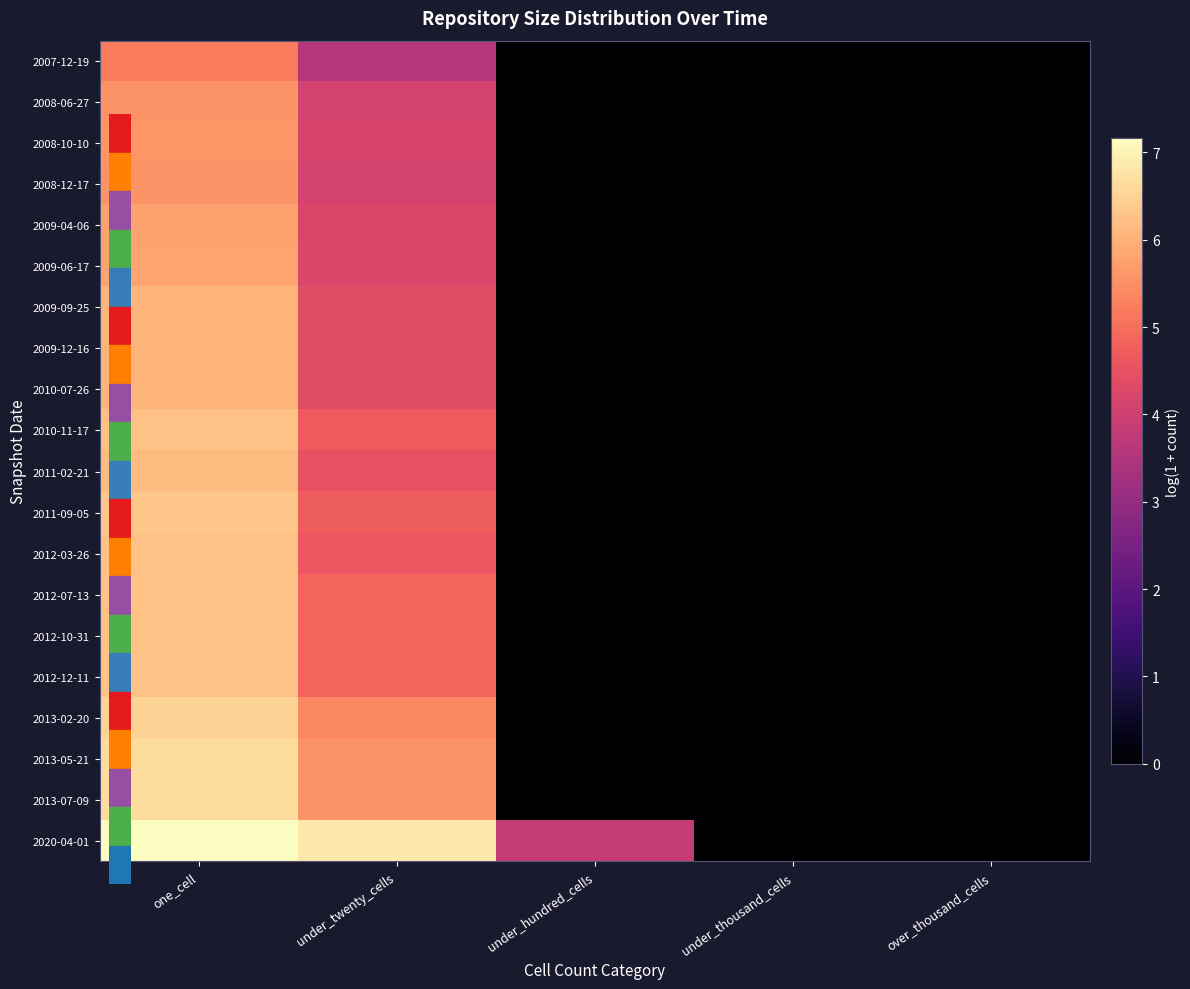

Reading left to right, transcribe all the data shown in this chart.

2007-12-19: one_cell=5.2	under_twenty_cells=3.6	under_hundred_cells=0.0	under_thousand_cells=0.0	over_thousand_cells=0.0
2008-06-27: one_cell=5.5	under_twenty_cells=4.1	under_hundred_cells=0.0	under_thousand_cells=0.0	over_thousand_cells=0.0
2008-10-10: one_cell=5.6	under_twenty_cells=4.2	under_hundred_cells=0.0	under_thousand_cells=0.0	over_thousand_cells=0.0
2008-12-17: one_cell=5.6	under_twenty_cells=4.1	under_hundred_cells=0.0	under_thousand_cells=0.0	over_thousand_cells=0.0
2009-04-06: one_cell=5.8	under_twenty_cells=4.2	under_hundred_cells=0.0	under_thousand_cells=0.0	over_thousand_cells=0.0
2009-06-17: one_cell=5.8	under_twenty_cells=4.2	under_hundred_cells=0.0	under_thousand_cells=0.0	over_thousand_cells=0.0
2009-09-25: one_cell=6.1	under_twenty_cells=4.3	under_hundred_cells=0.0	under_thousand_cells=0.0	over_thousand_cells=0.0
2009-12-16: one_cell=6.0	under_twenty_cells=4.3	under_hundred_cells=0.0	under_thousand_cells=0.0	over_thousand_cells=0.0
2010-07-26: one_cell=6.1	under_twenty_cells=4.3	under_hundred_cells=0.0	under_thousand_cells=0.0	over_thousand_cells=0.0
2010-11-17: one_cell=6.2	under_twenty_cells=4.7	under_hundred_cells=0.0	under_thousand_cells=0.0	over_thousand_cells=0.0
2011-02-21: one_cell=6.1	under_twenty_cells=4.5	under_hundred_cells=0.0	under_thousand_cells=0.0	over_thousand_cells=0.0
2011-09-05: one_cell=6.3	under_twenty_cells=4.7	under_hundred_cells=0.0	under_thousand_cells=0.0	over_thousand_cells=0.0
2012-03-26: one_cell=6.2	under_twenty_cells=4.6	under_hundred_cells=0.0	under_thousand_cells=0.0	over_thousand_cells=0.0
2012-07-13: one_cell=6.2	under_twenty_cells=4.9	under_hundred_cells=0.0	under_thousand_cells=0.0	over_thousand_cells=0.0
2012-10-31: one_cell=6.3	under_twenty_cells=4.9	under_hundred_cells=0.0	under_thousand_cells=0.0	over_thousand_cells=0.0
2012-12-11: one_cell=6.2	under_twenty_cells=4.9	under_hundred_cells=0.0	under_thousand_cells=0.0	over_thousand_cells=0.0
2013-02-20: one_cell=6.5	under_twenty_cells=5.4	under_hundred_cells=0.0	under_thousand_cells=0.0	over_thousand_cells=0.0
2013-05-21: one_cell=6.6	under_twenty_cells=5.5	under_hundred_cells=0.0	under_thousand_cells=0.0	over_thousand_cells=0.0
2013-07-09: one_cell=6.6	under_twenty_cells=5.6	under_hundred_cells=0.0	under_thousand_cells=0.0	over_thousand_cells=0.0
2020-04-01: one_cell=7.2	under_twenty_cells=6.8	under_hundred_cells=3.9	under_thousand_cells=0.0	over_thousand_cells=0.0